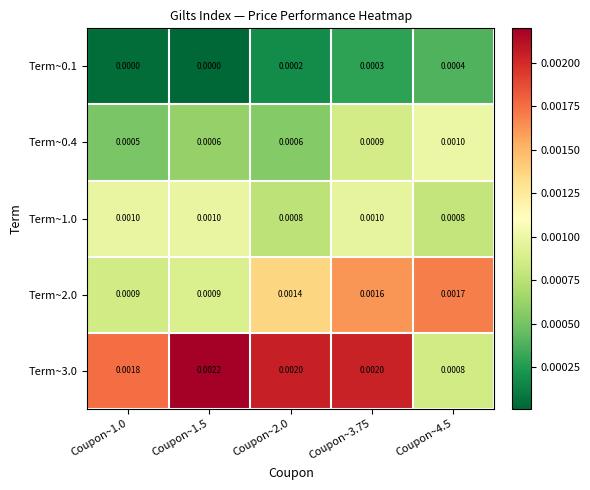

Reading left to right, what are all the values shown in this chart?

Term~0.1: Coupon~1.0=0.0	Coupon~1.5=0.0	Coupon~2.0=0.0	Coupon~3.75=0.0	Coupon~4.5=0.0
Term~0.4: Coupon~1.0=0.0	Coupon~1.5=0.0	Coupon~2.0=0.0	Coupon~3.75=0.0	Coupon~4.5=0.0
Term~1.0: Coupon~1.0=0.0	Coupon~1.5=0.0	Coupon~2.0=0.0	Coupon~3.75=0.0	Coupon~4.5=0.0
Term~2.0: Coupon~1.0=0.0	Coupon~1.5=0.0	Coupon~2.0=0.0	Coupon~3.75=0.0	Coupon~4.5=0.0
Term~3.0: Coupon~1.0=0.0	Coupon~1.5=0.0	Coupon~2.0=0.0	Coupon~3.75=0.0	Coupon~4.5=0.0